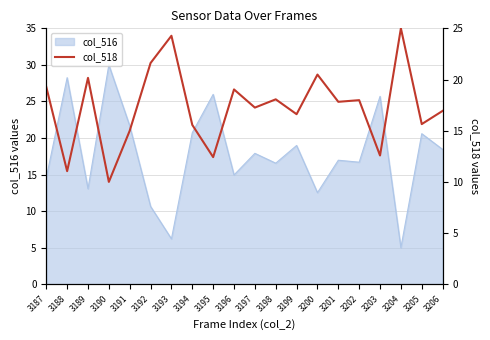

True or false: the data shows 15.4 at 3193.

False